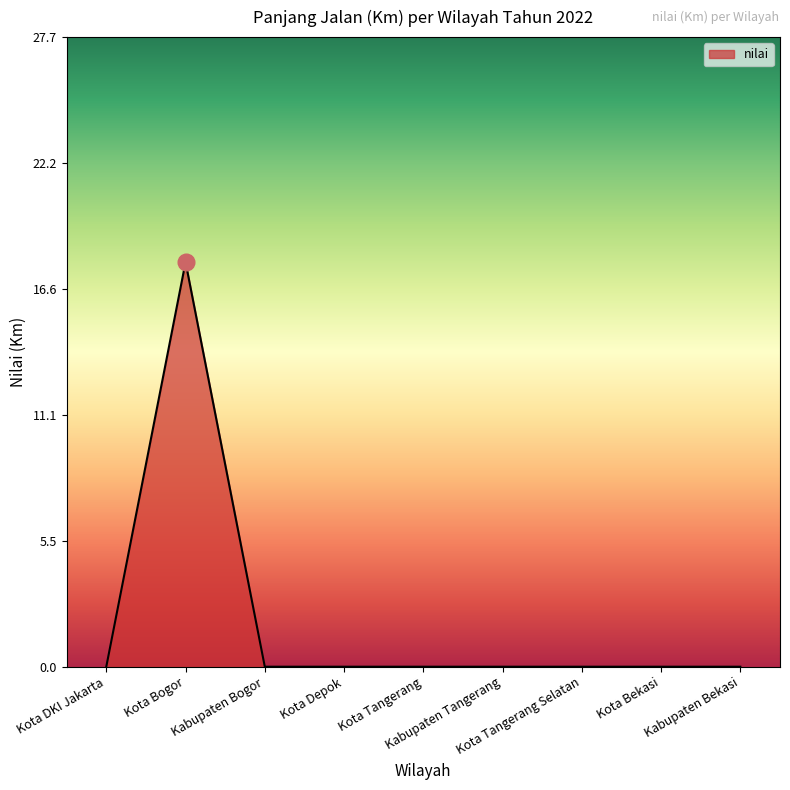

What is the greatest value displayed?

17.8